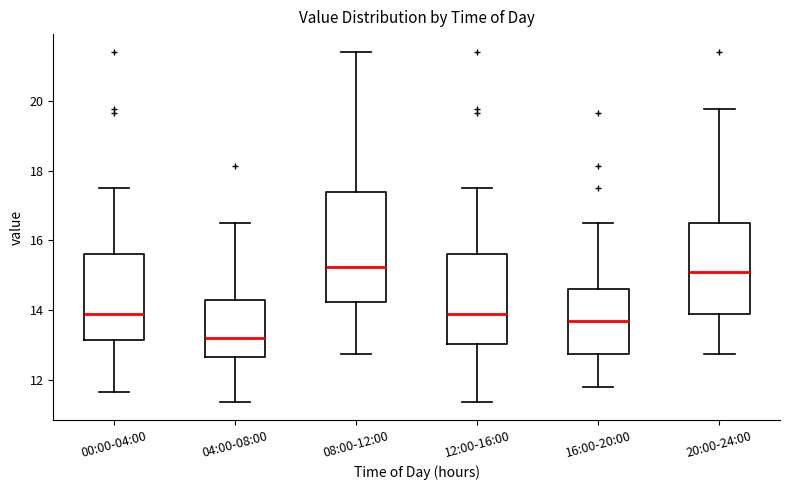

Which box is the tallest, from its lower edge to its upper edge?

08:00-12:00